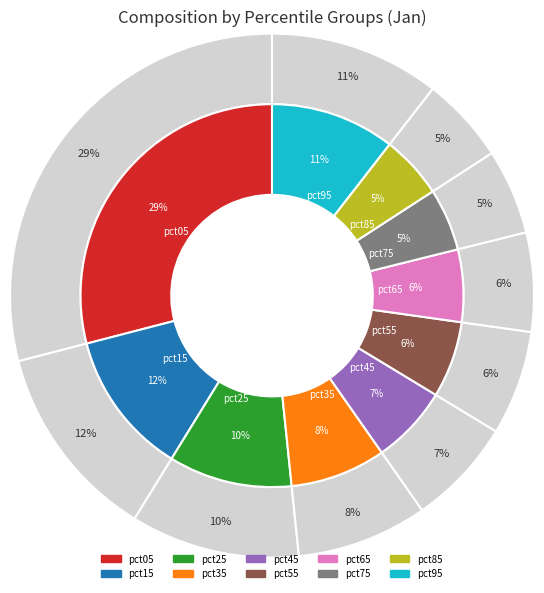

True or false: pct55 accounts for 1% of the total.

False